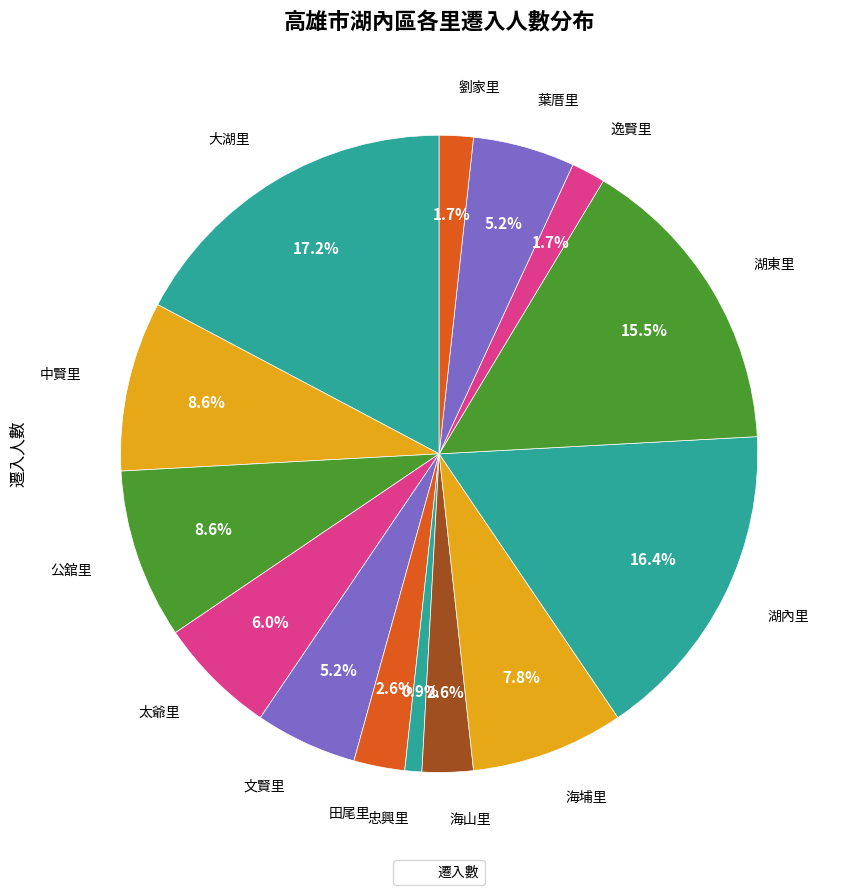

How many segments does this pie chart have?

14